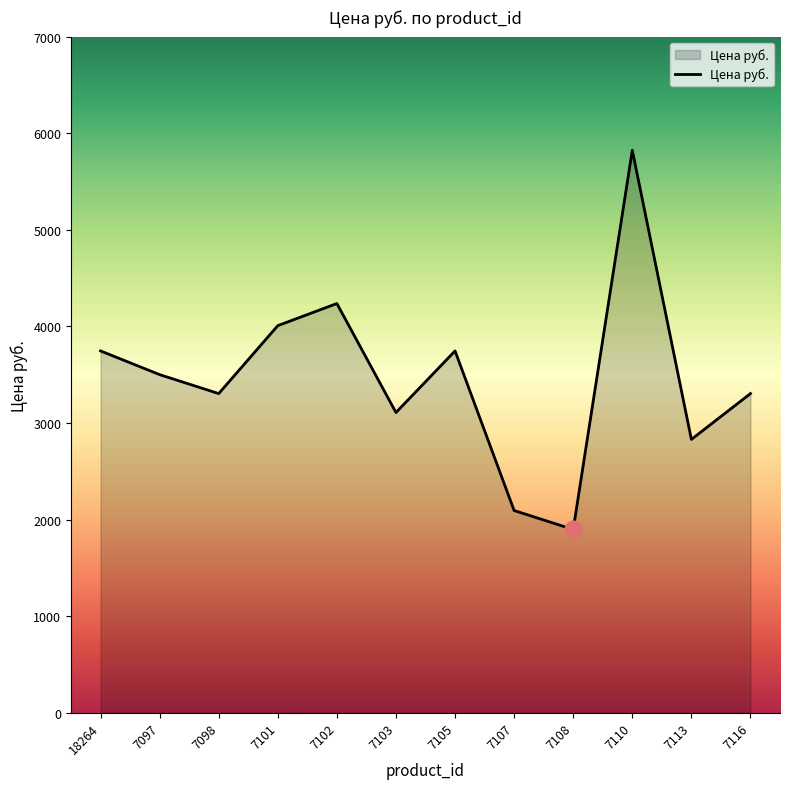

How many lines are shown in the chart?

1